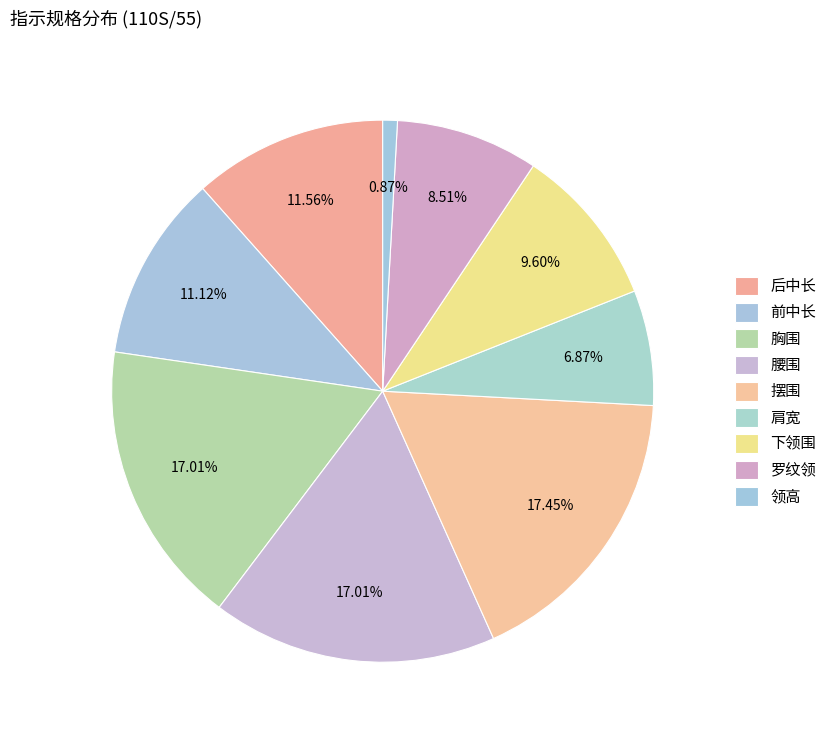

How many segments does this pie chart have?

9